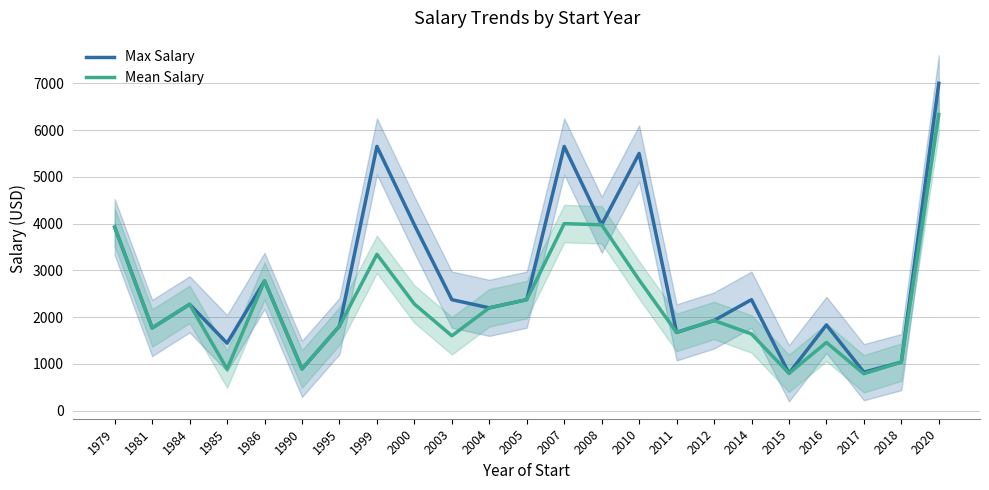

Where does the Mean Salary series first go above 1930?

1979